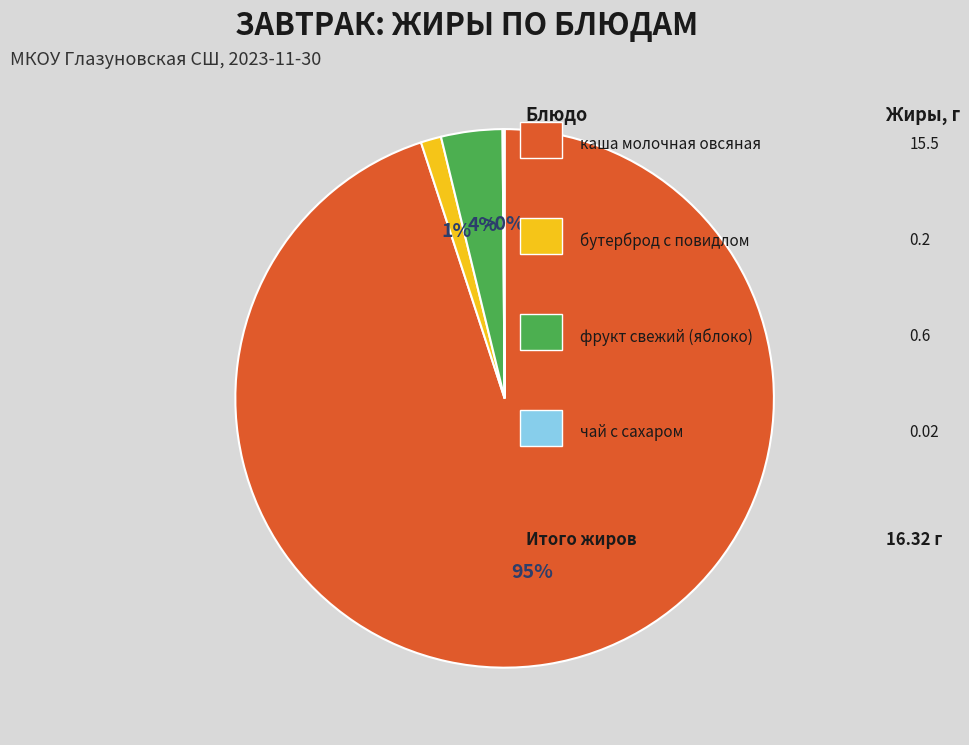

Is there any slice that represents more than half of the pie?

Yes